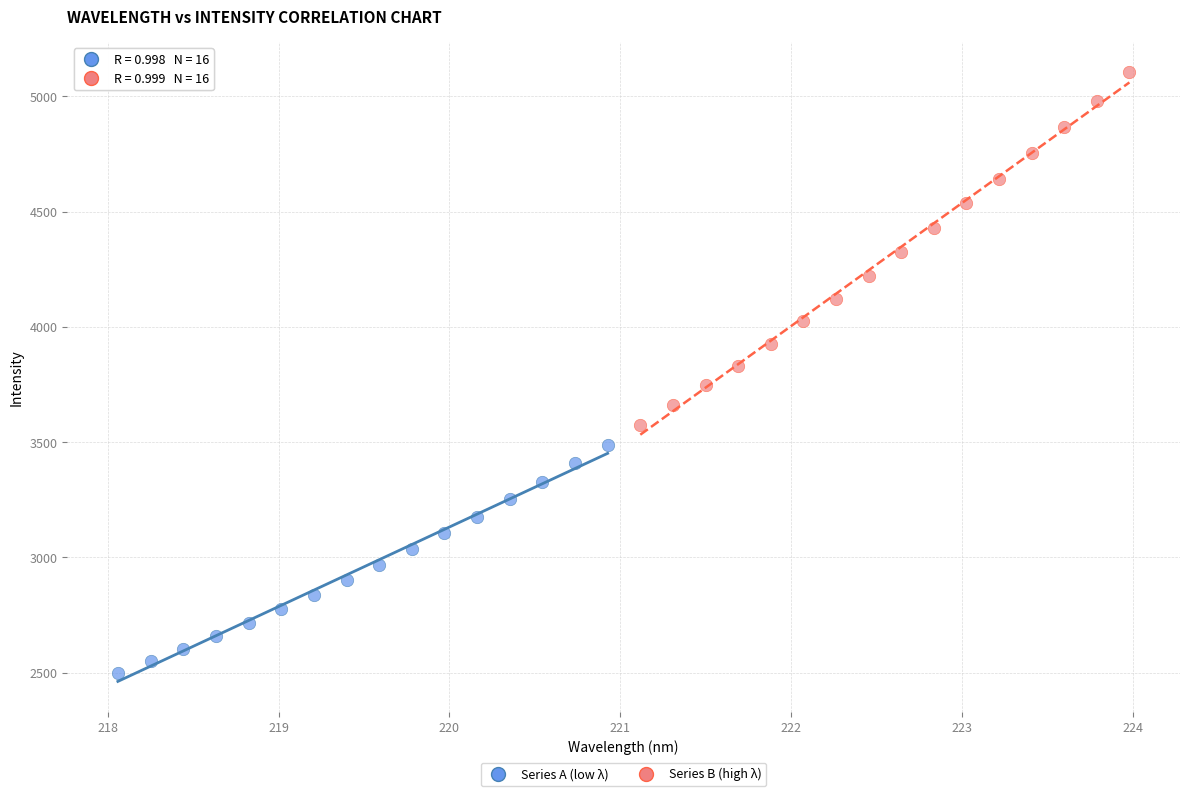

Which series reaches the minimum Y coordinate?

Series A (low λ)